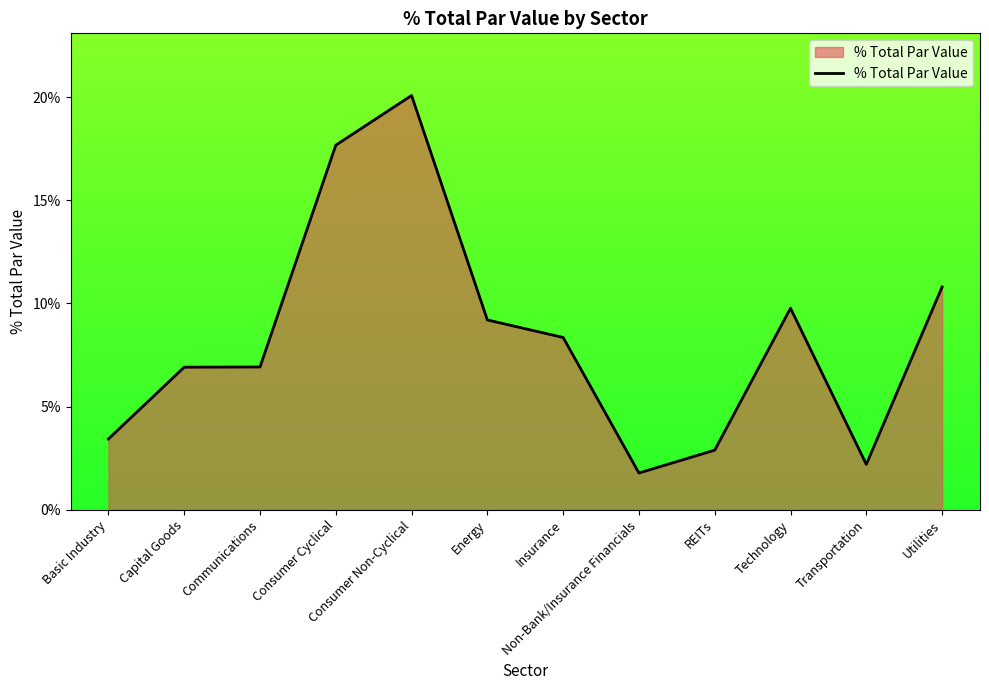

Which has a higher value, Basic Industry or Energy?

Energy